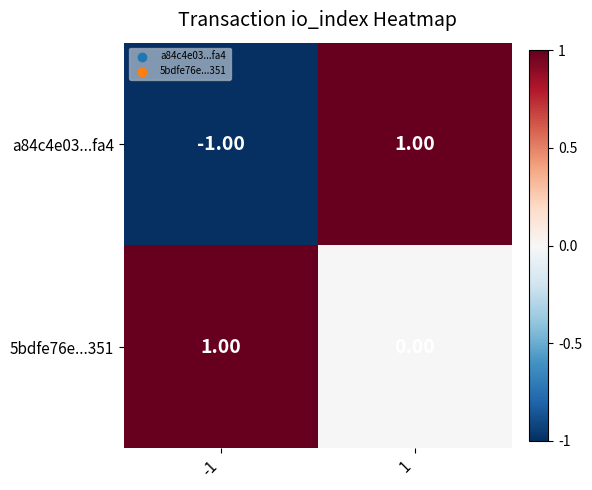

Which series changed the most between -1 and 1?

a84c4e03...fa4